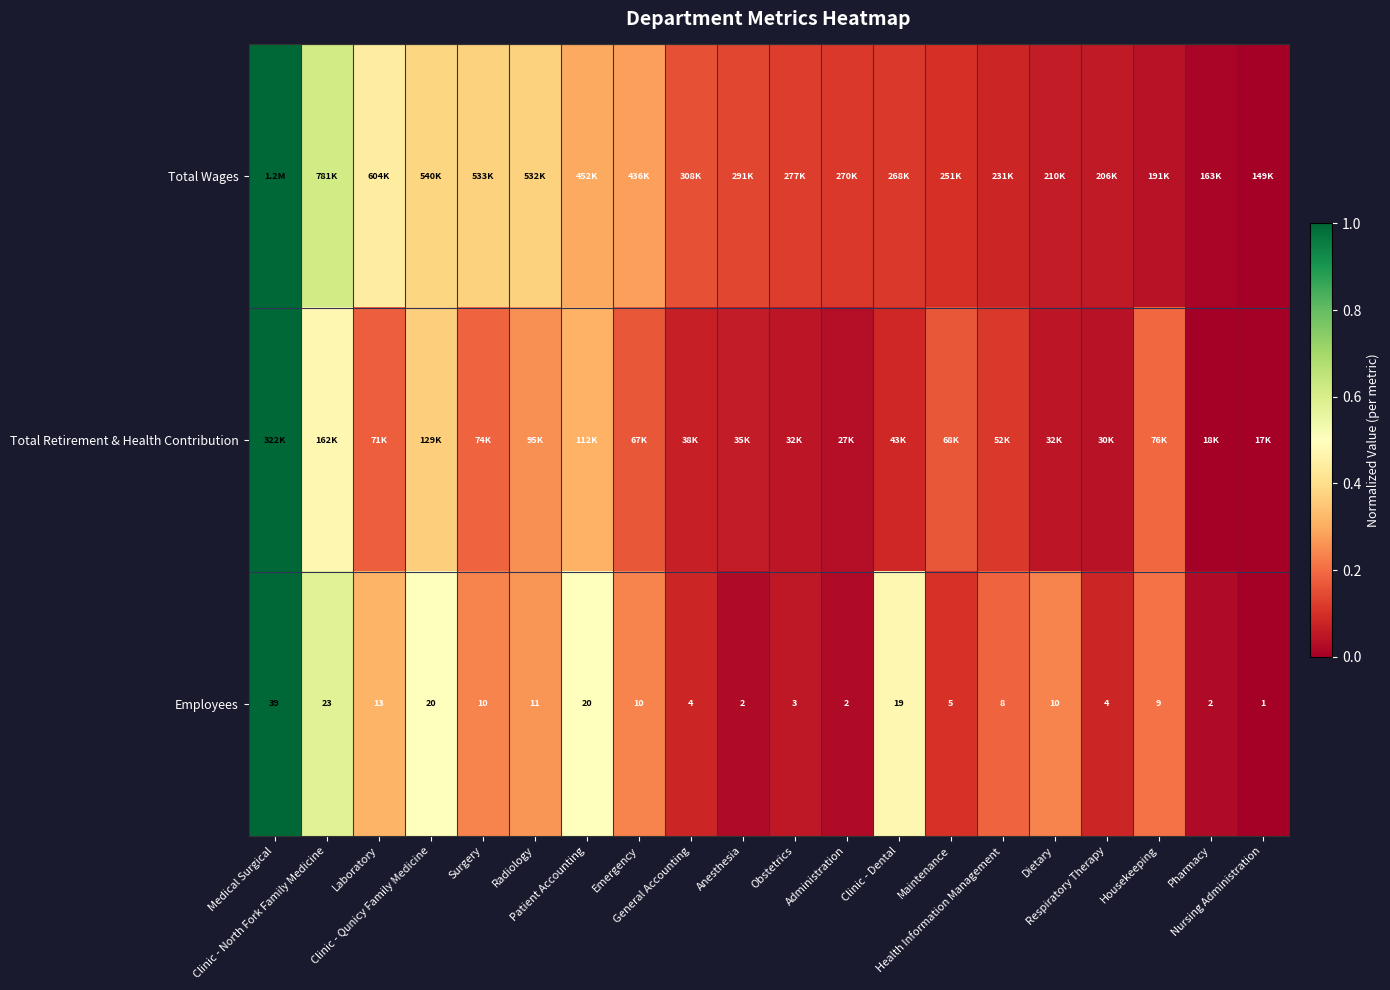

What is the highest value of the Total Retirement & Health Contribution series?

1.0